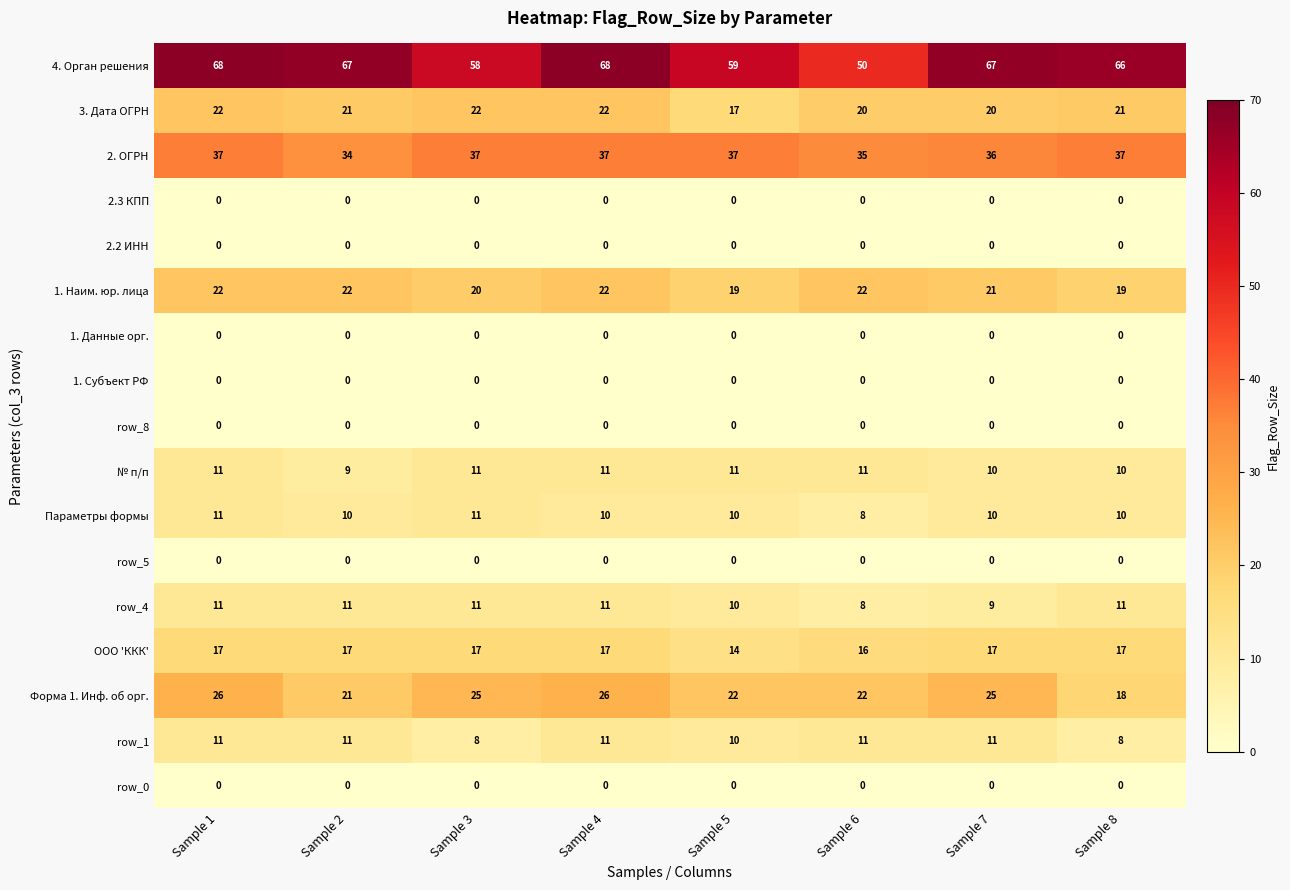

Which series has the widest spread of values?

4. Орган решения